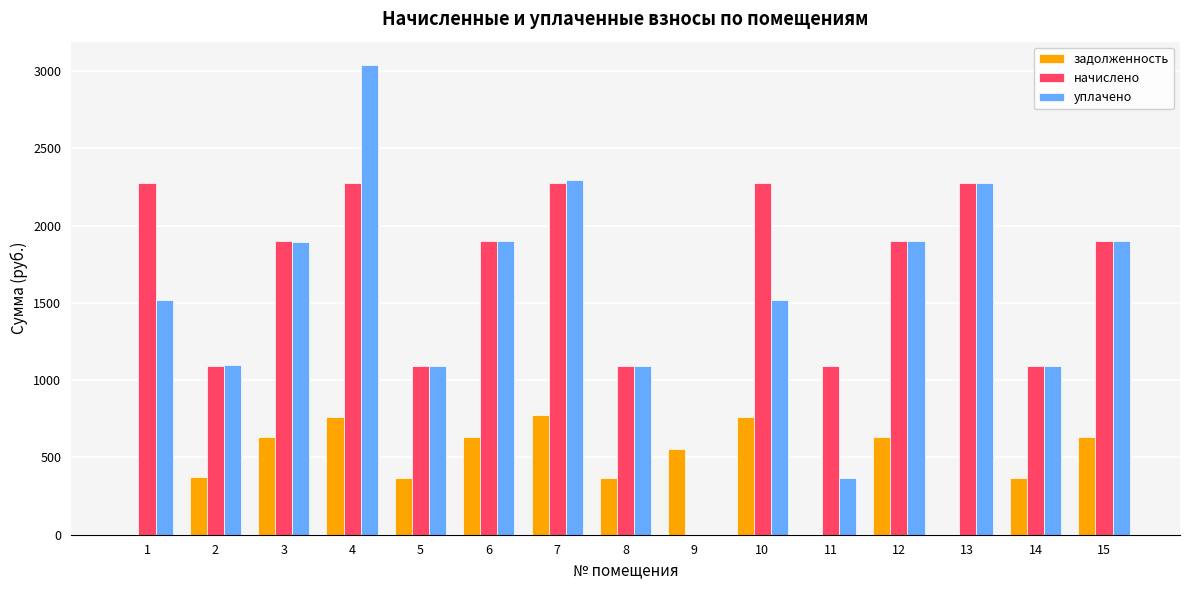

What is the maximum value shown in the chart?

3038.1